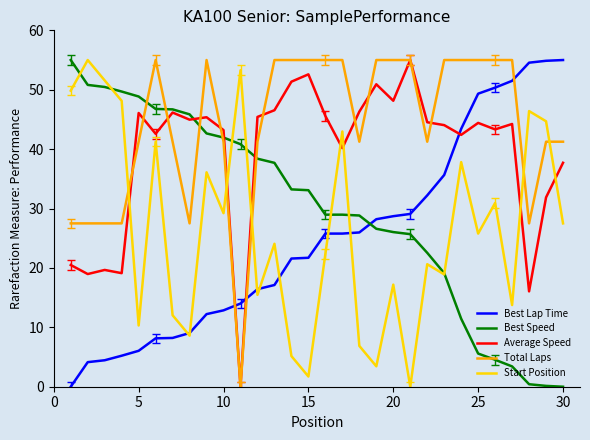

Which series has the largest total across all categories?

Total Laps